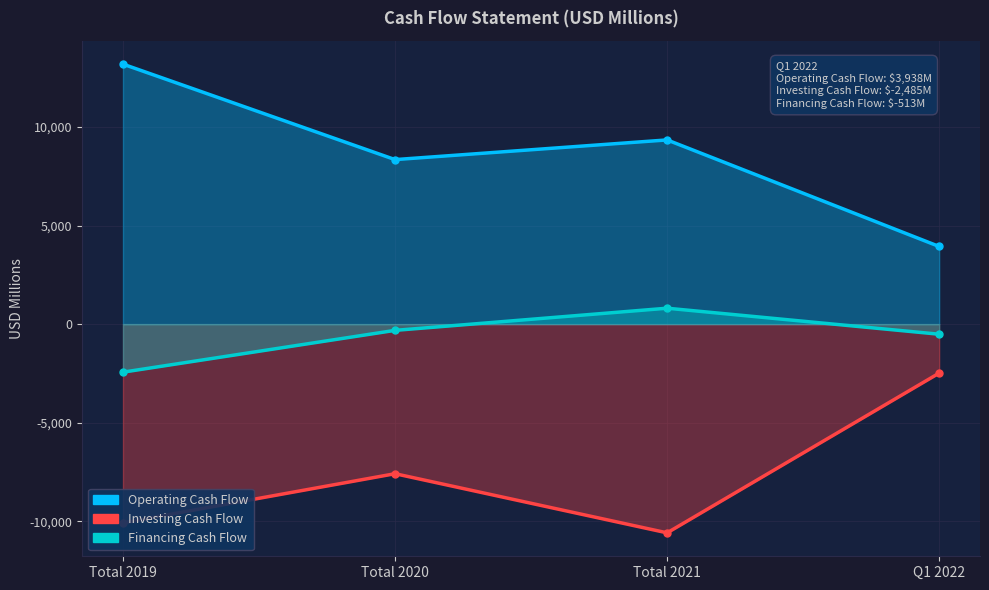

Count the Operating Cash Flow values in the range 8346 to 13189.

3